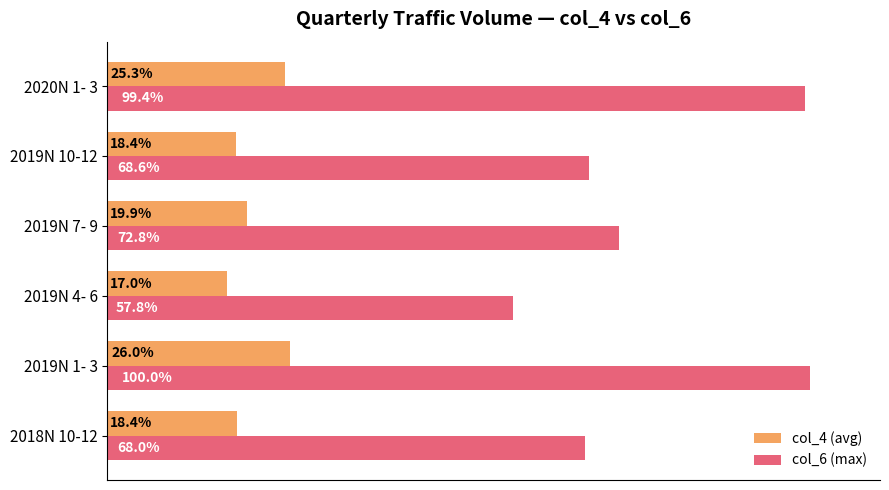

Which category has the highest value in the col_4 (avg) series?

2019N 1- 3